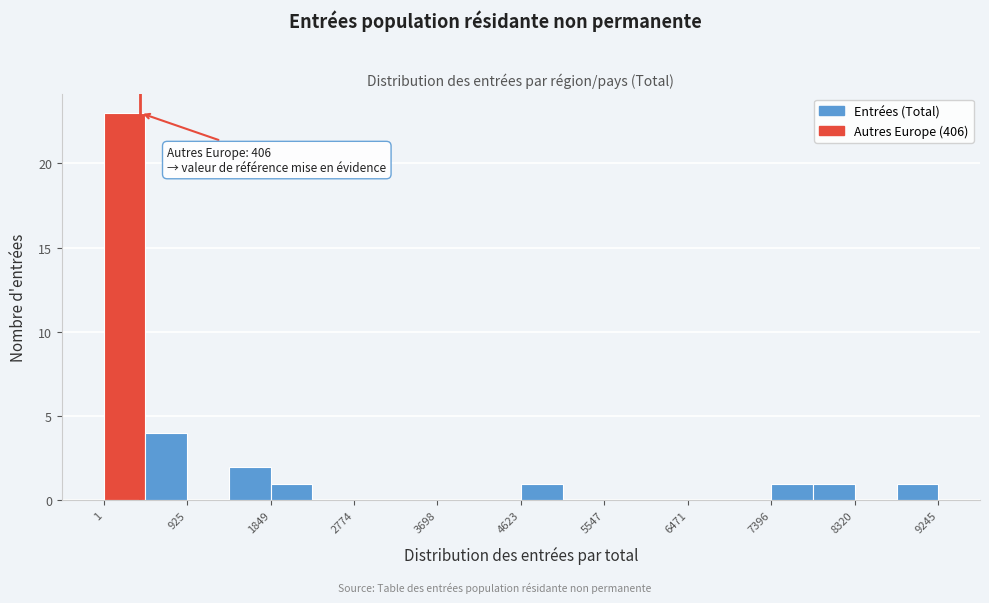

Over which range of the x-axis is the bar tallest?

0 to 500